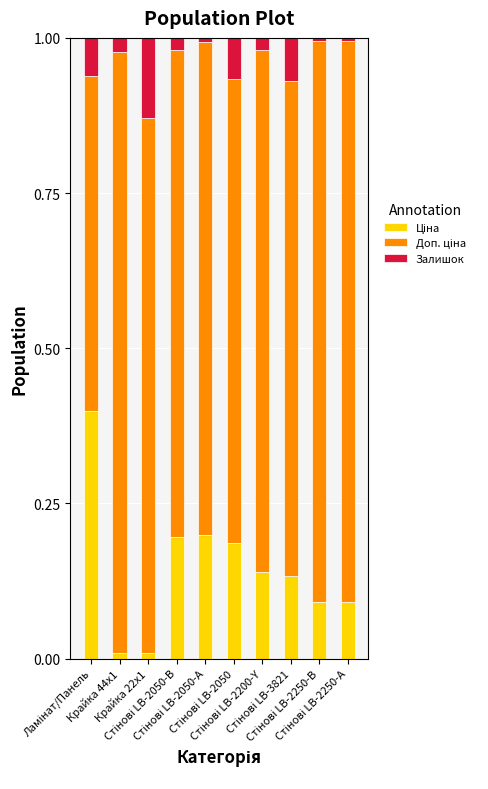

How many data points does each series have?

10